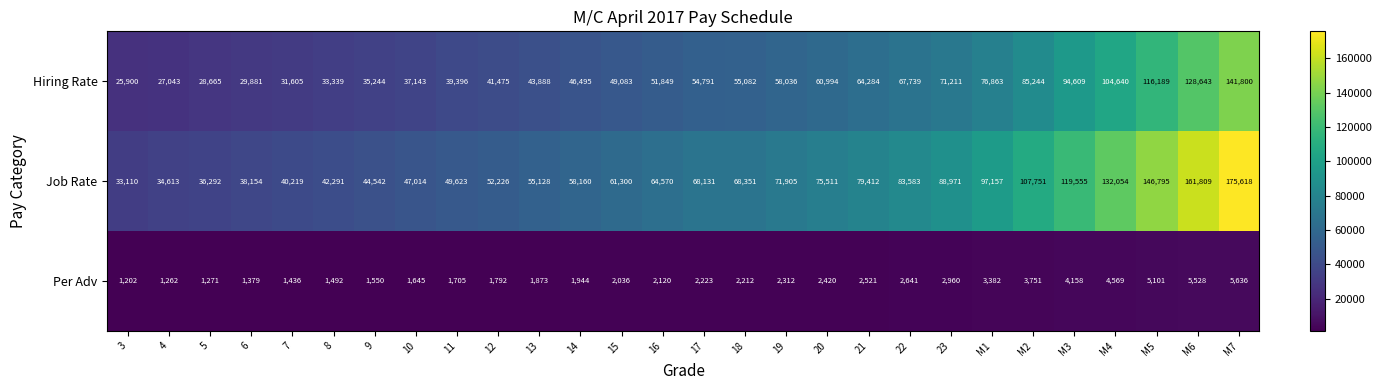

What is the total value across all series at 12?

95493